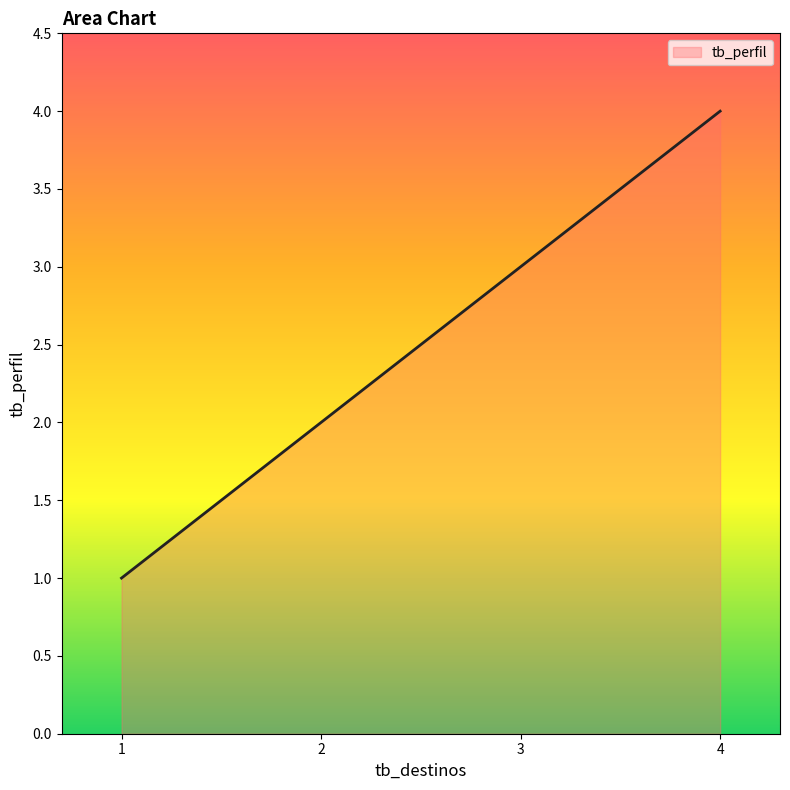

Is it true that the value at 4 is 6?

False